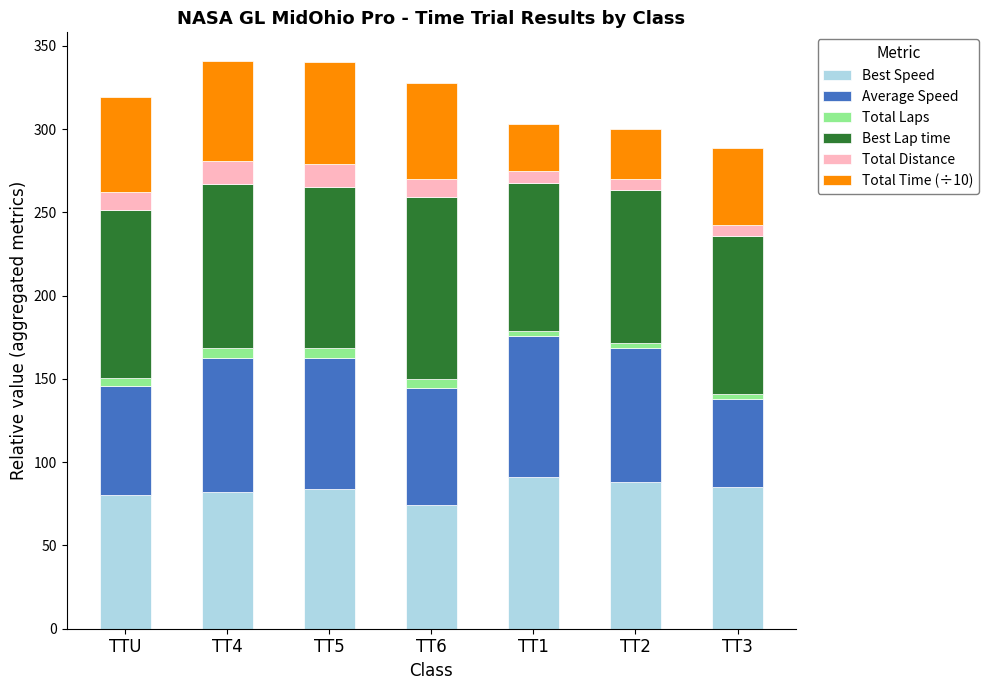

What is the difference between the maximum and minimum values in the Best Speed series?

16.8